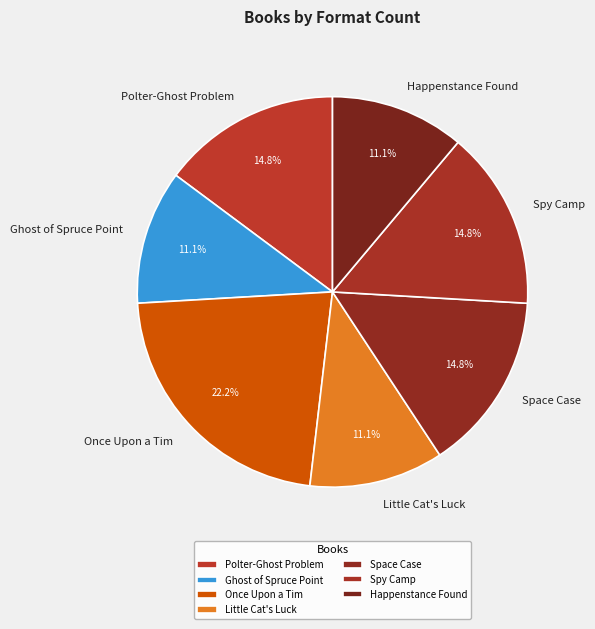

True or false: Once Upon a Tim accounts for 22% of the total.

True